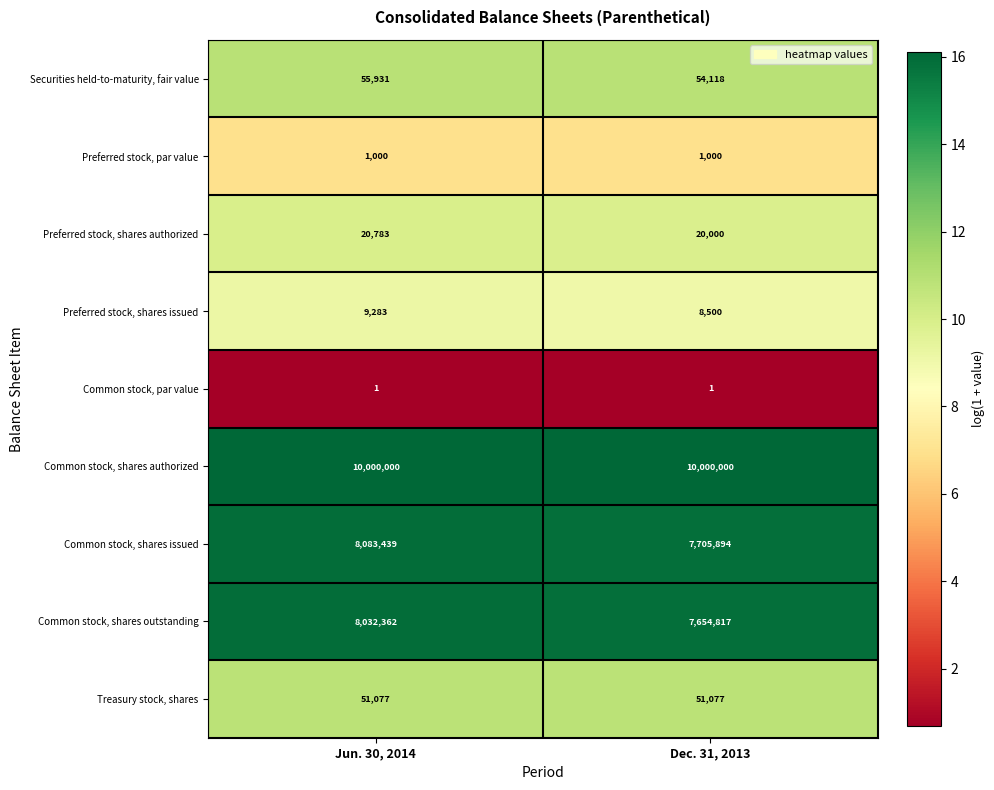

What is the spread (max minus min) of values at Jun. 30, 2014?

9999999